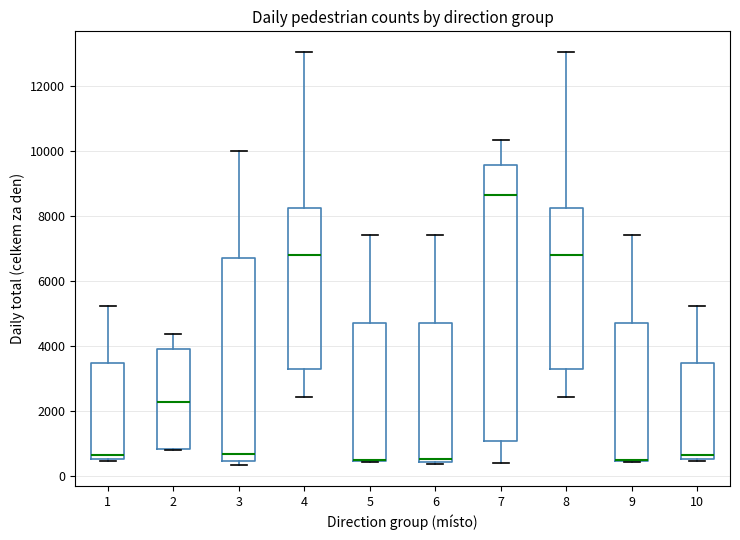

Where is the upper edge of the box at x = 10 on the y-axis? The values are not printed on the chart, so give them approximately, as read against the axis.

3400